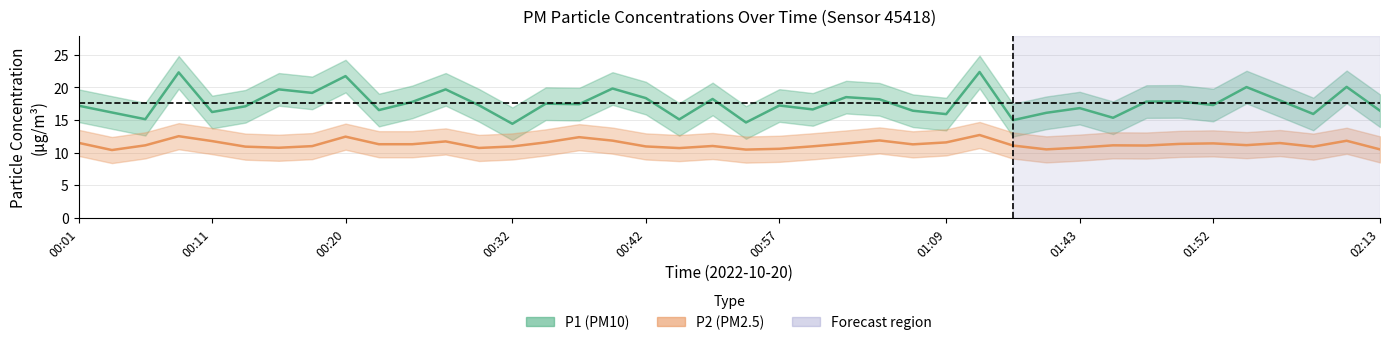

The value of P2 mean at 33 is 11.3. True or false?

True